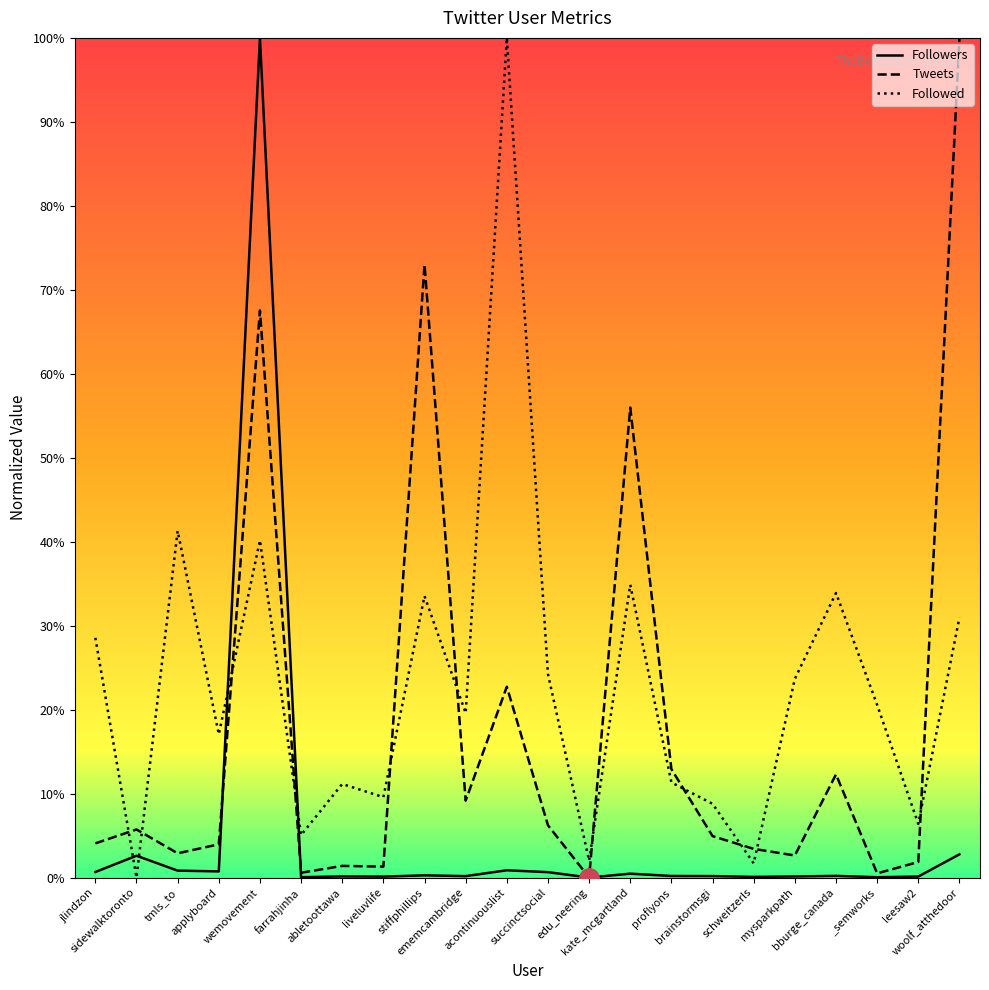

Which series has the largest total across all categories?

Followed